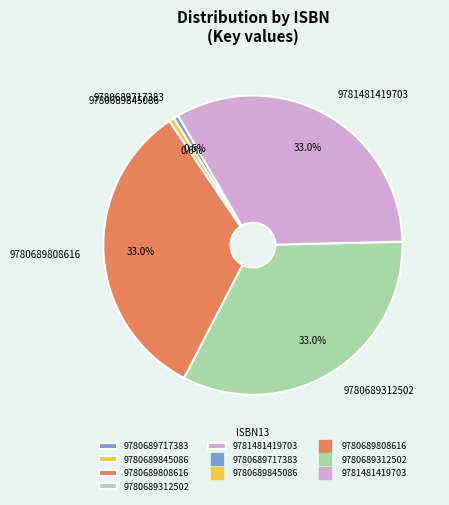

What is the ratio of the value at 9780689808616 to the value at 9781481419703?

1.0